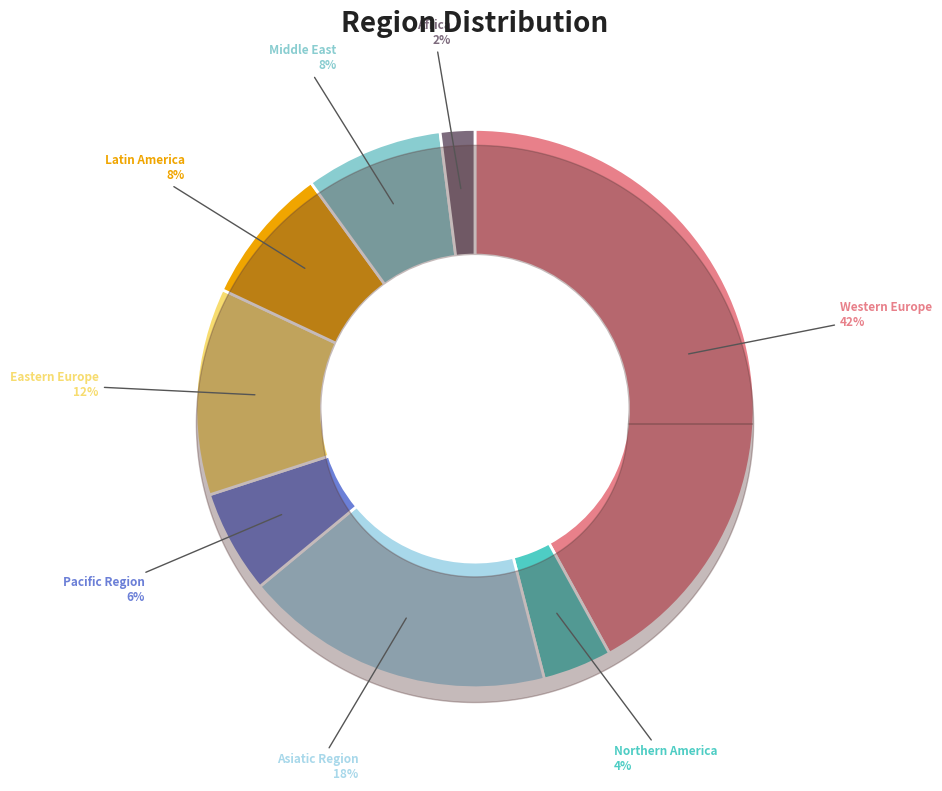

Does Africa represent more than half of the total?

No